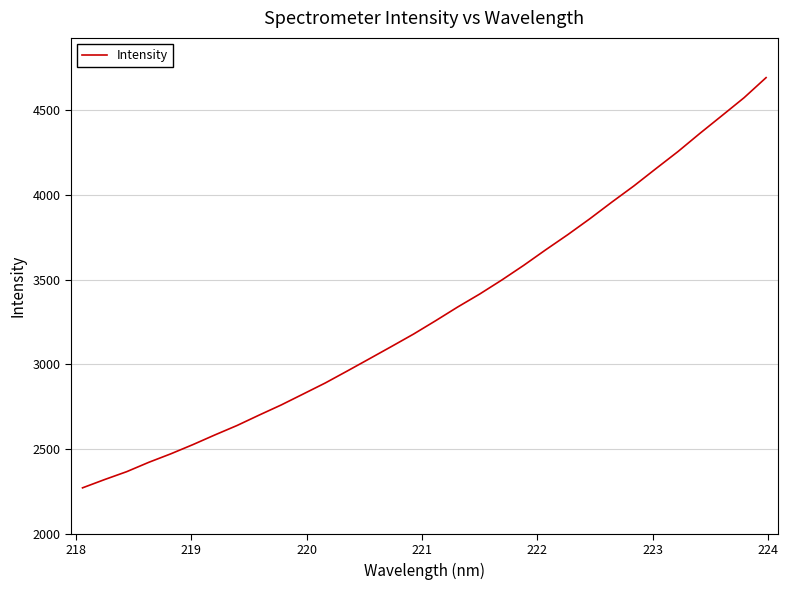

What is the maximum value shown in the chart?

4693.7